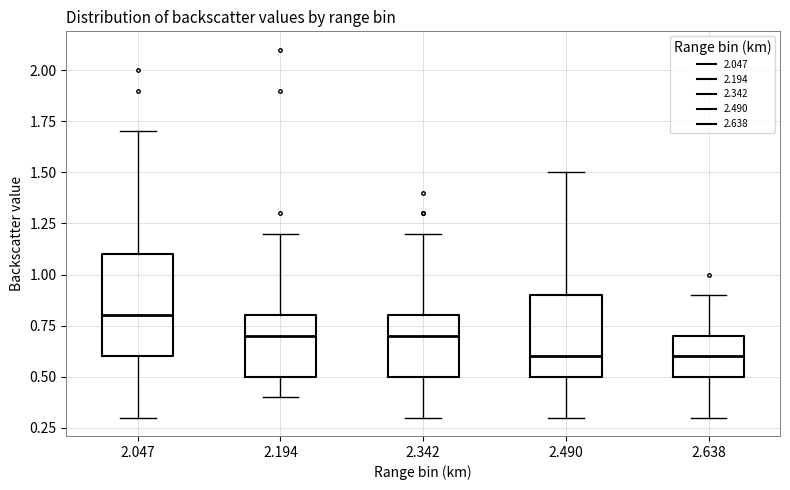

Reading left to right, read every box against the y-axis: the position of its median line, the range the box covers, and the ends of its whiskers. The values are not printed on the chart, so give them approximately, as read against the axis.

2.047: median 0.8, box 0.6 to 1.1, whiskers 0.3 to 1.7
2.194: median 0.7, box 0.5 to 0.8, whiskers 0.4 to 1.2
2.342: median 0.7, box 0.5 to 0.8, whiskers 0.3 to 1.2
2.490: median 0.6, box 0.5 to 0.9, whiskers 0.3 to 1.5
2.638: median 0.6, box 0.5 to 0.7, whiskers 0.3 to 0.9